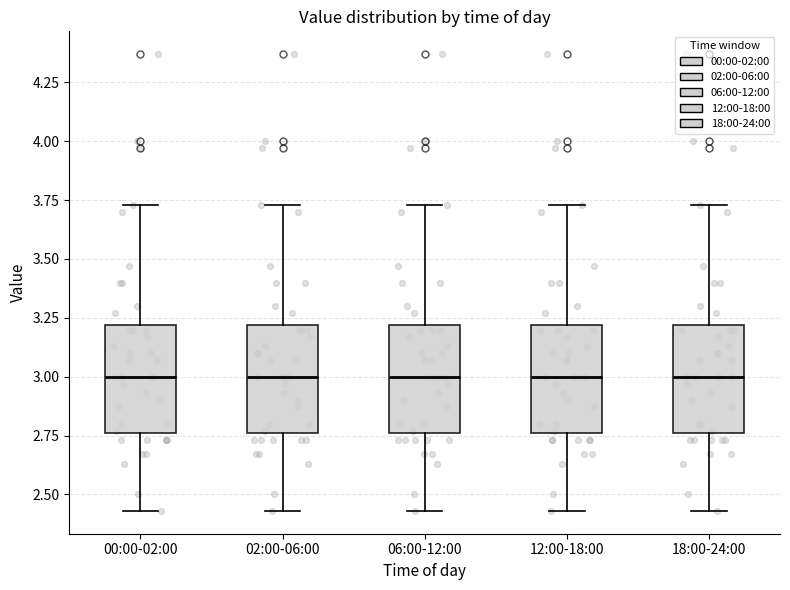

Reading left to right, read every box against the y-axis: the position of its median line, the range the box covers, and the ends of its whiskers. The values are not printed on the chart, so give them approximately, as read against the axis.

00:00-02:00: median 3.00, box 2.75 to 3.20, whiskers 2.45 to 3.75
02:00-06:00: median 3.00, box 2.75 to 3.20, whiskers 2.45 to 3.75
06:00-12:00: median 3.00, box 2.75 to 3.20, whiskers 2.45 to 3.75
12:00-18:00: median 3.00, box 2.75 to 3.20, whiskers 2.45 to 3.75
18:00-24:00: median 3.00, box 2.75 to 3.20, whiskers 2.45 to 3.75